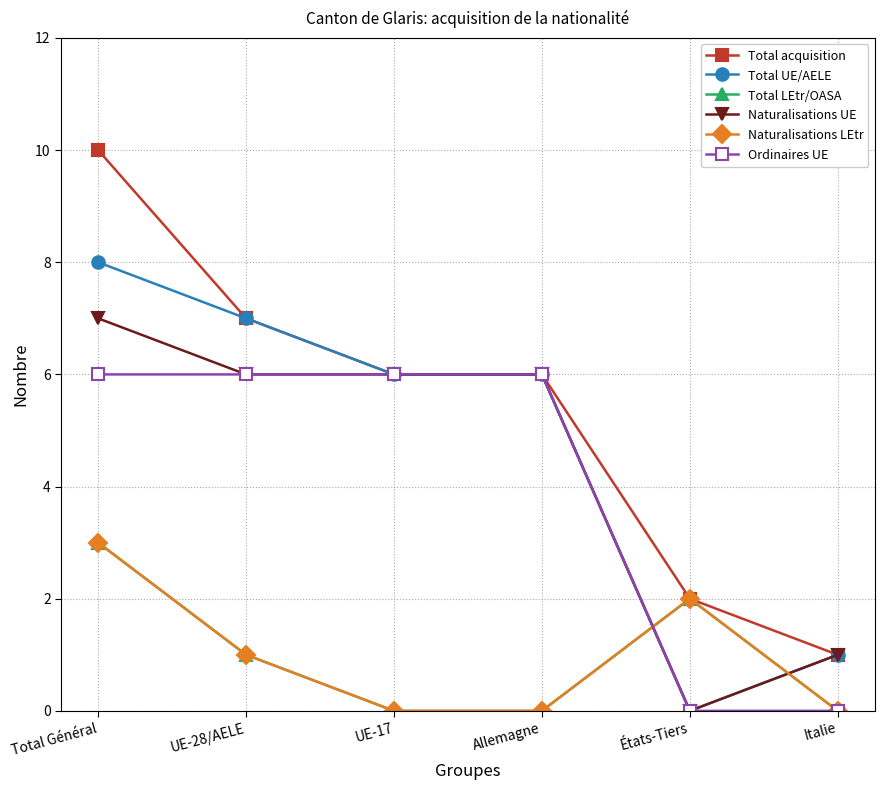

Does the chart have visible grid lines?

Yes